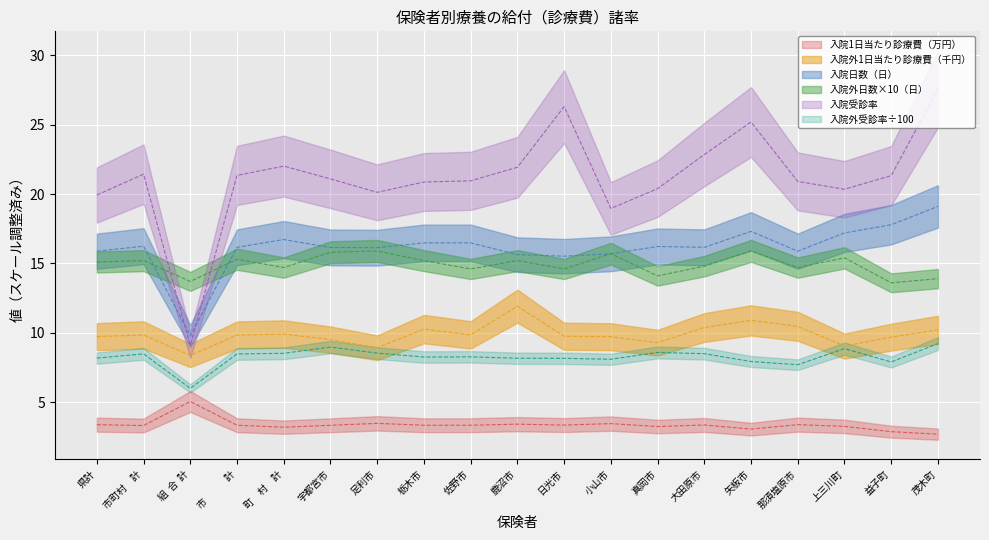

What is the smallest value displayed?

2.7